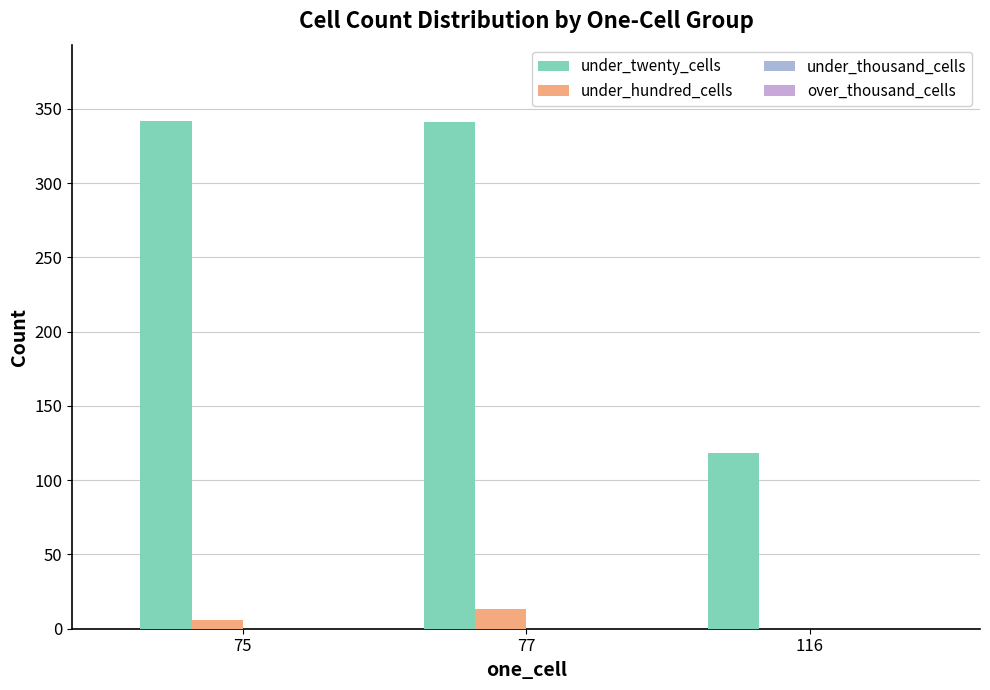

Does the chart contain stacked bars?

No